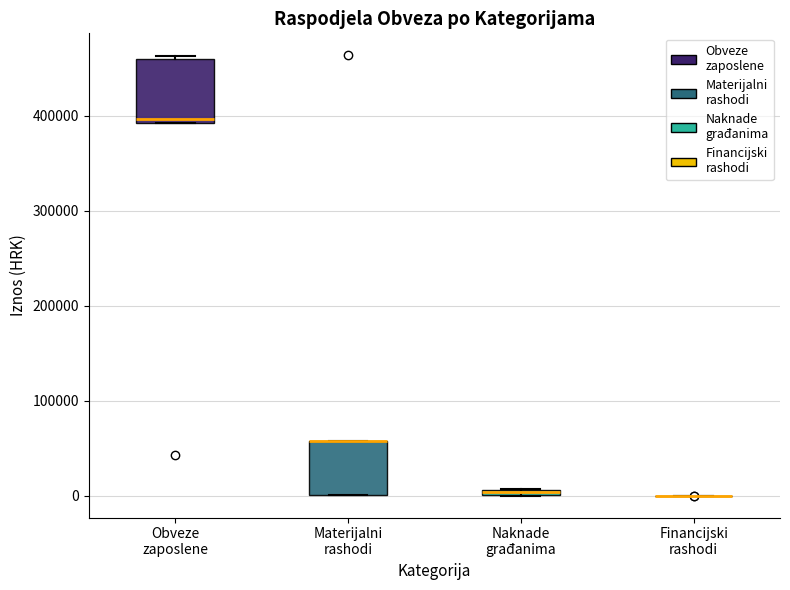

Comparing the boxes themselves (not the whiskers), which one is the tallest?

Obveze zaposlene